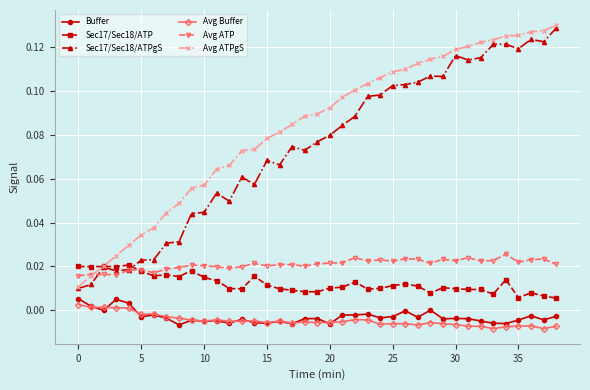

True or false: Sec17/Sec18/ATP and Buffer intersect in this chart.

False